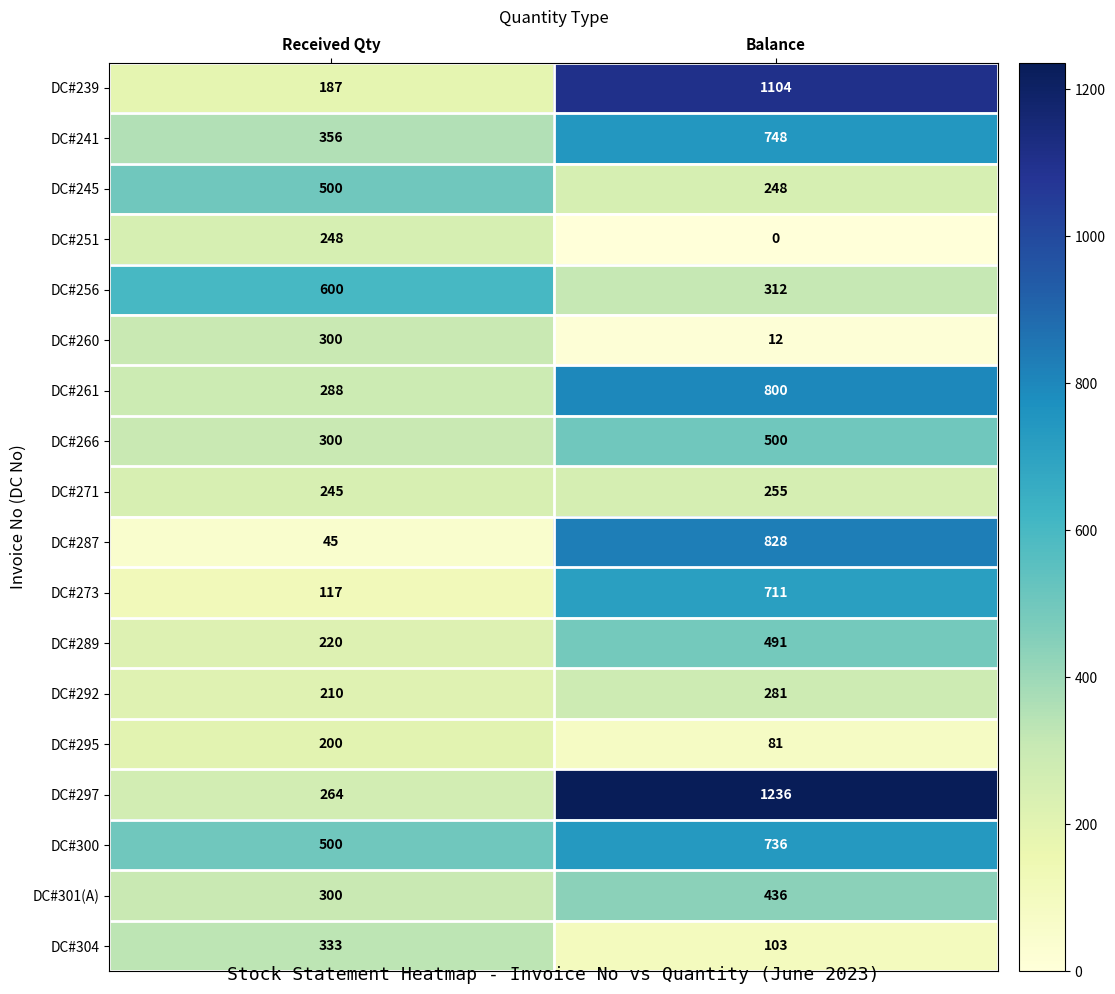

Which category has the highest value across all series?

Balance